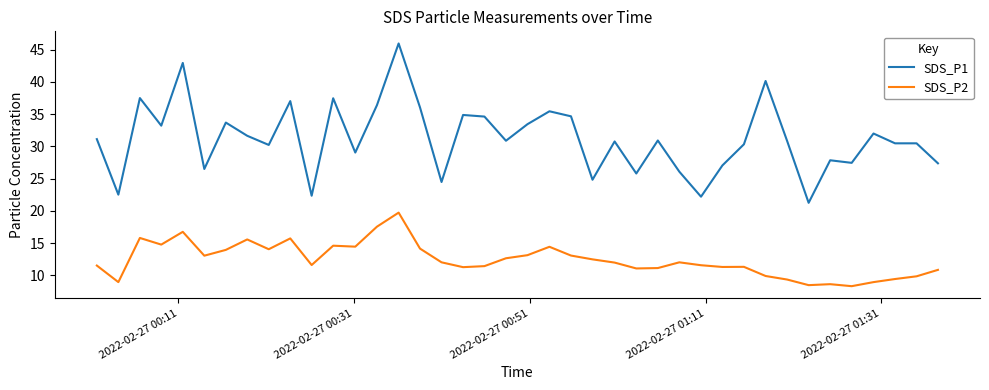

True or false: SDS_P2 and SDS_P1 intersect in this chart.

False